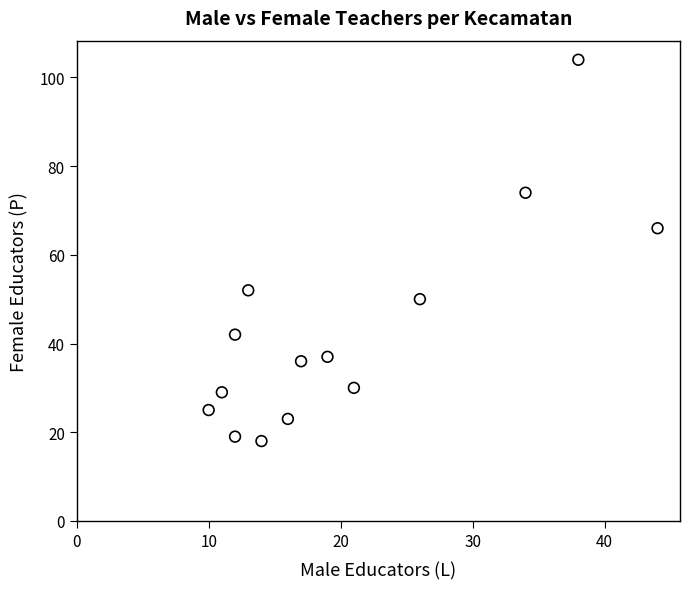

What is the range of X values (max minus min)?

34